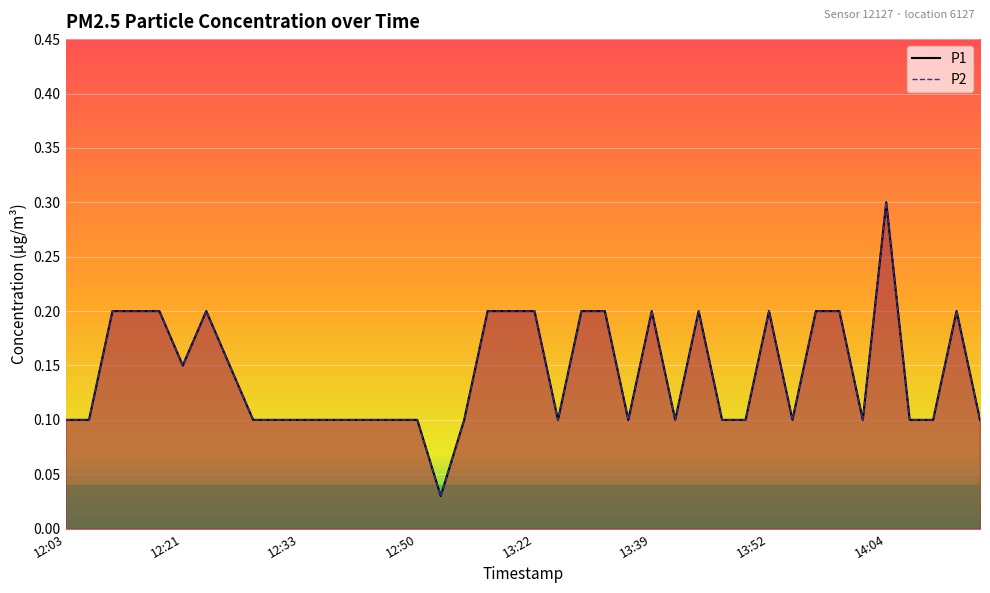

Which series has the largest range (max minus min)?

P1